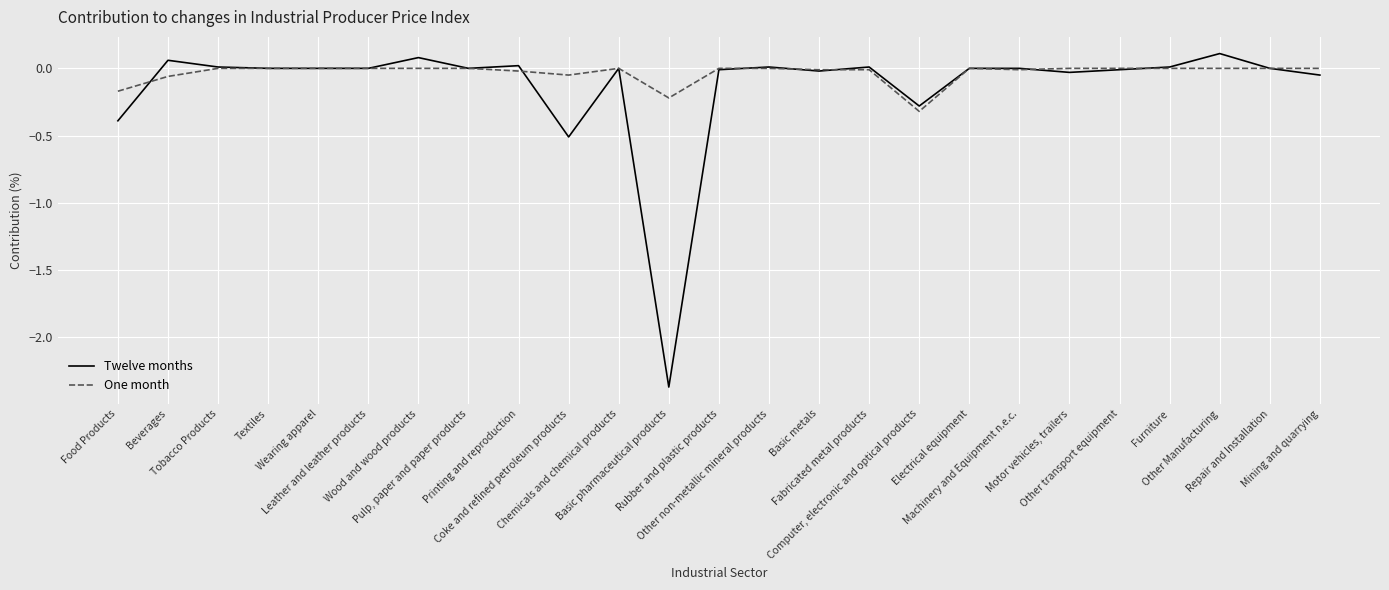

Rank the series by their maximum value, from highest to lowest.

Twelve months, One month